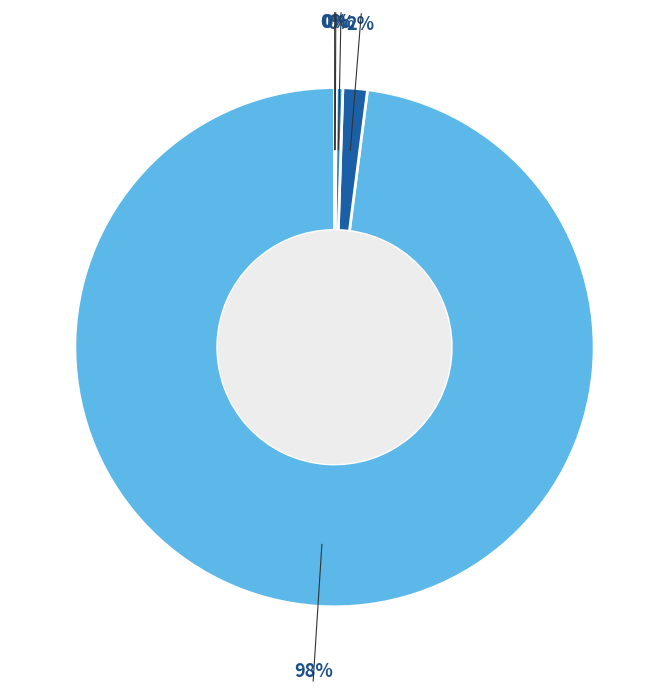

To the nearest percent, what is the difference between the largest and smallest slice percentages?

98%